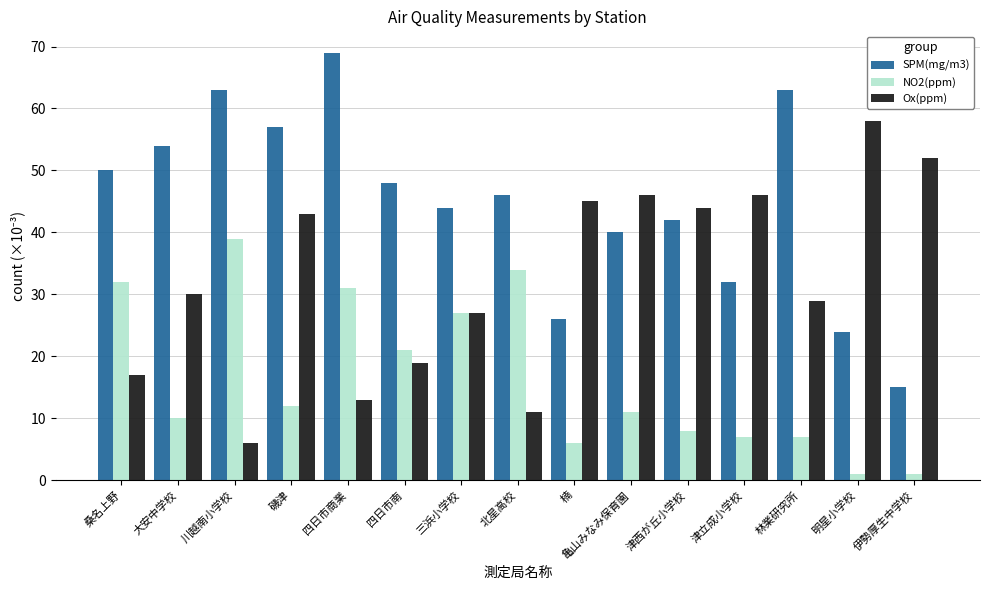

What is the value of the SPM(mg/m3) bar at the 2nd from the left?

54